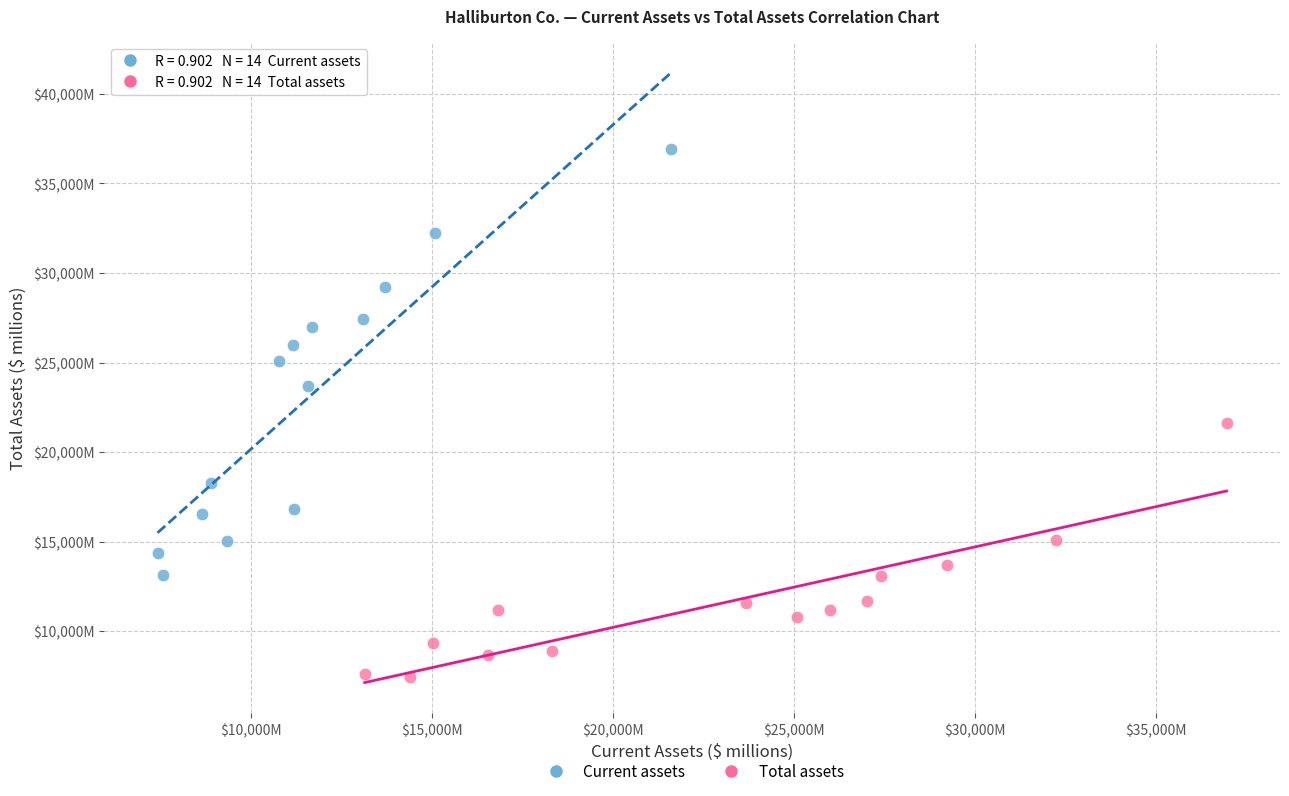

Which series reaches the minimum Y coordinate?

Total assets